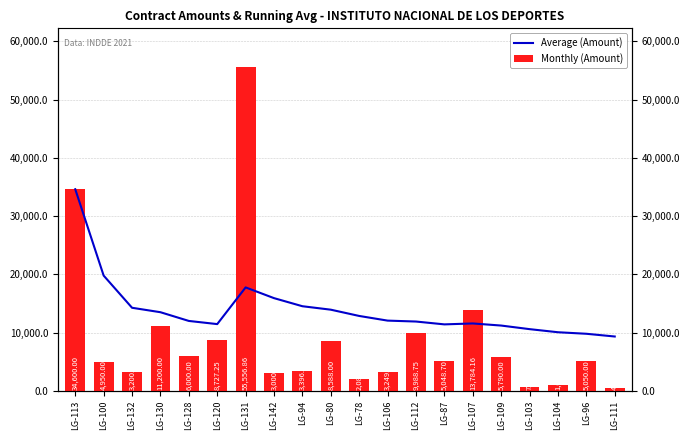

Which series changed the most between LG-130 and LG-112?

Average (Amount)